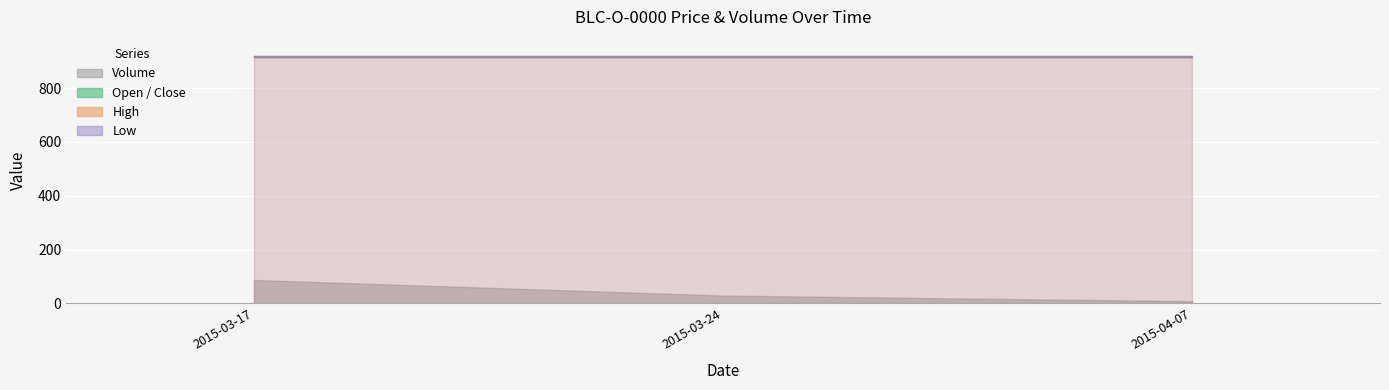

Reading left to right, list all the values displayed in this chart.

Volume: 87	29	8
Open: 917	917	917
High: 917	917	917
Low: 917	917	917
Close: 917	917	917